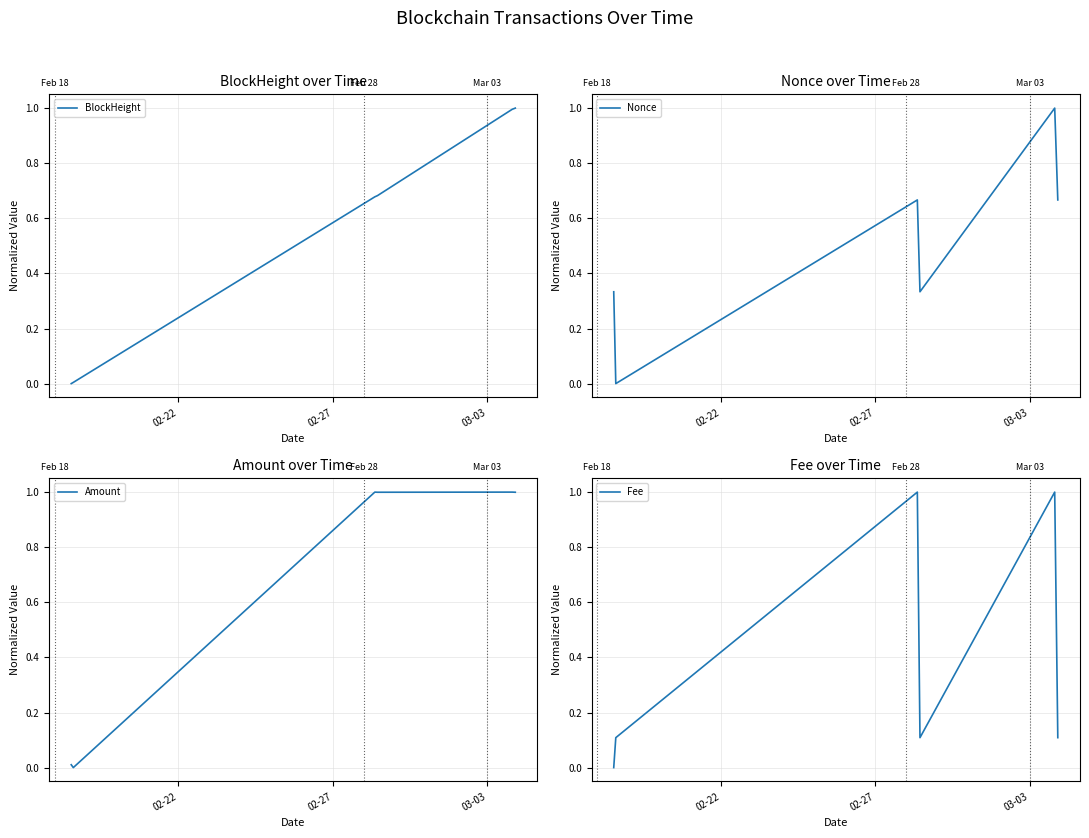

What is the highest value of the Nonce series?

1.0